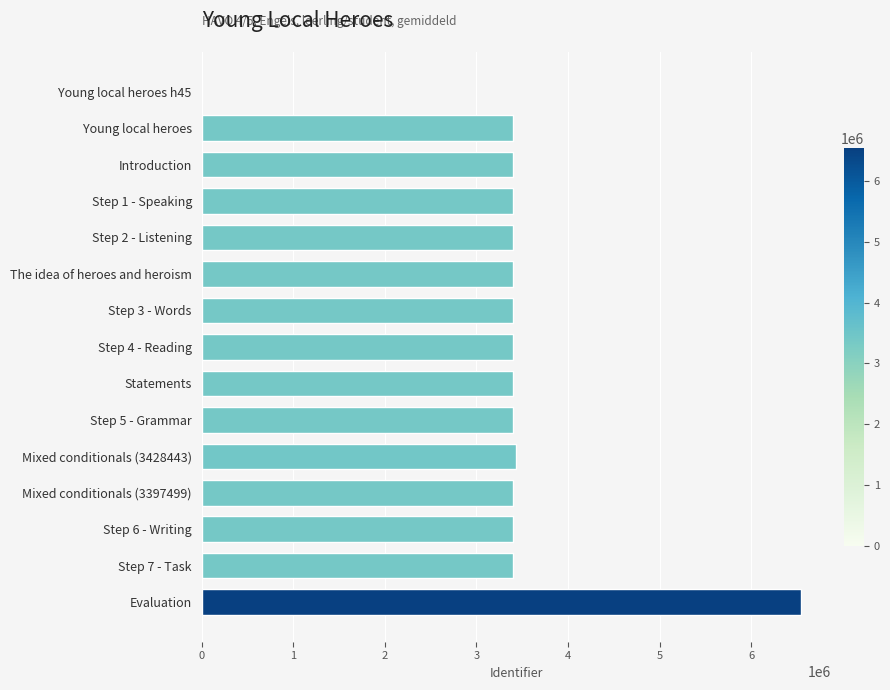

Is it true that the value at Statements is 4900159?

False